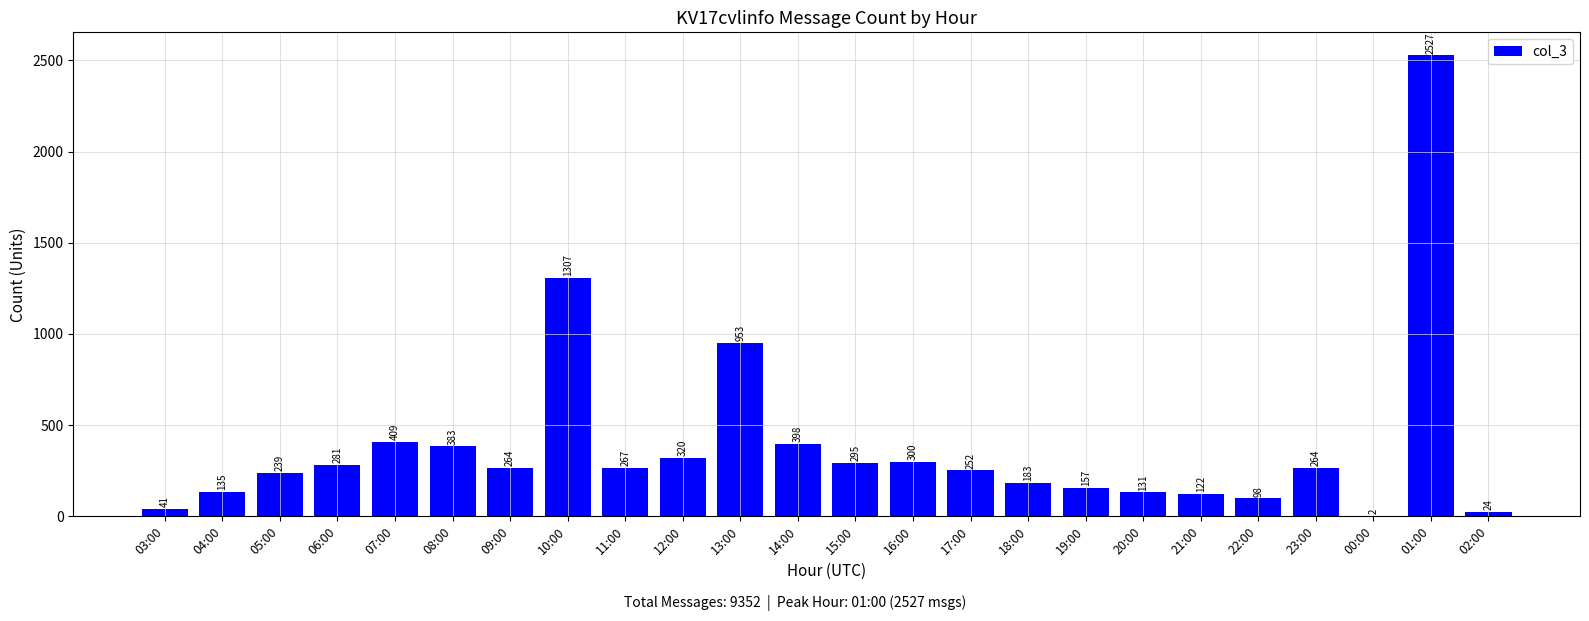

What is the difference between the values at 07:00 and 01:00?

2118